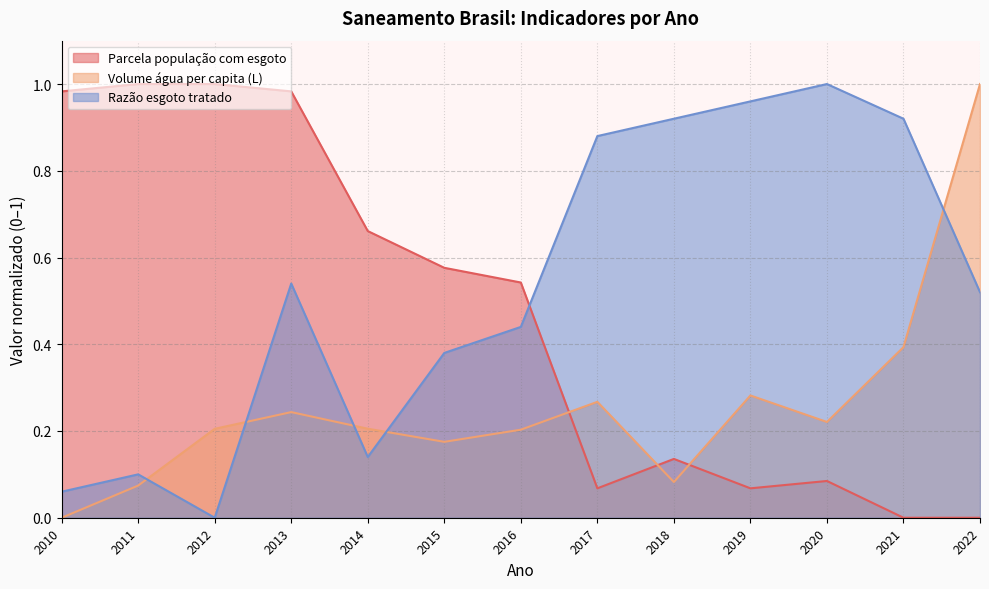

Reading left to right, what are all the values shown in this chart?

Parcela população com esgoto: 2010=1.0	2011=1.0	2012=1.0	2013=1.0	2014=0.7	2015=0.6	2016=0.5	2017=0.1	2018=0.1	2019=0.1	2020=0.1	2021=0.0	2022=0.0
Volume água per capita (L): 2010=0.0	2011=0.1	2012=0.2	2013=0.2	2014=0.2	2015=0.2	2016=0.2	2017=0.3	2018=0.1	2019=0.3	2020=0.2	2021=0.4	2022=1.0
Razão esgoto tratado: 2010=0.1	2011=0.1	2012=0.0	2013=0.5	2014=0.1	2015=0.4	2016=0.4	2017=0.9	2018=0.9	2019=1.0	2020=1.0	2021=0.9	2022=0.5